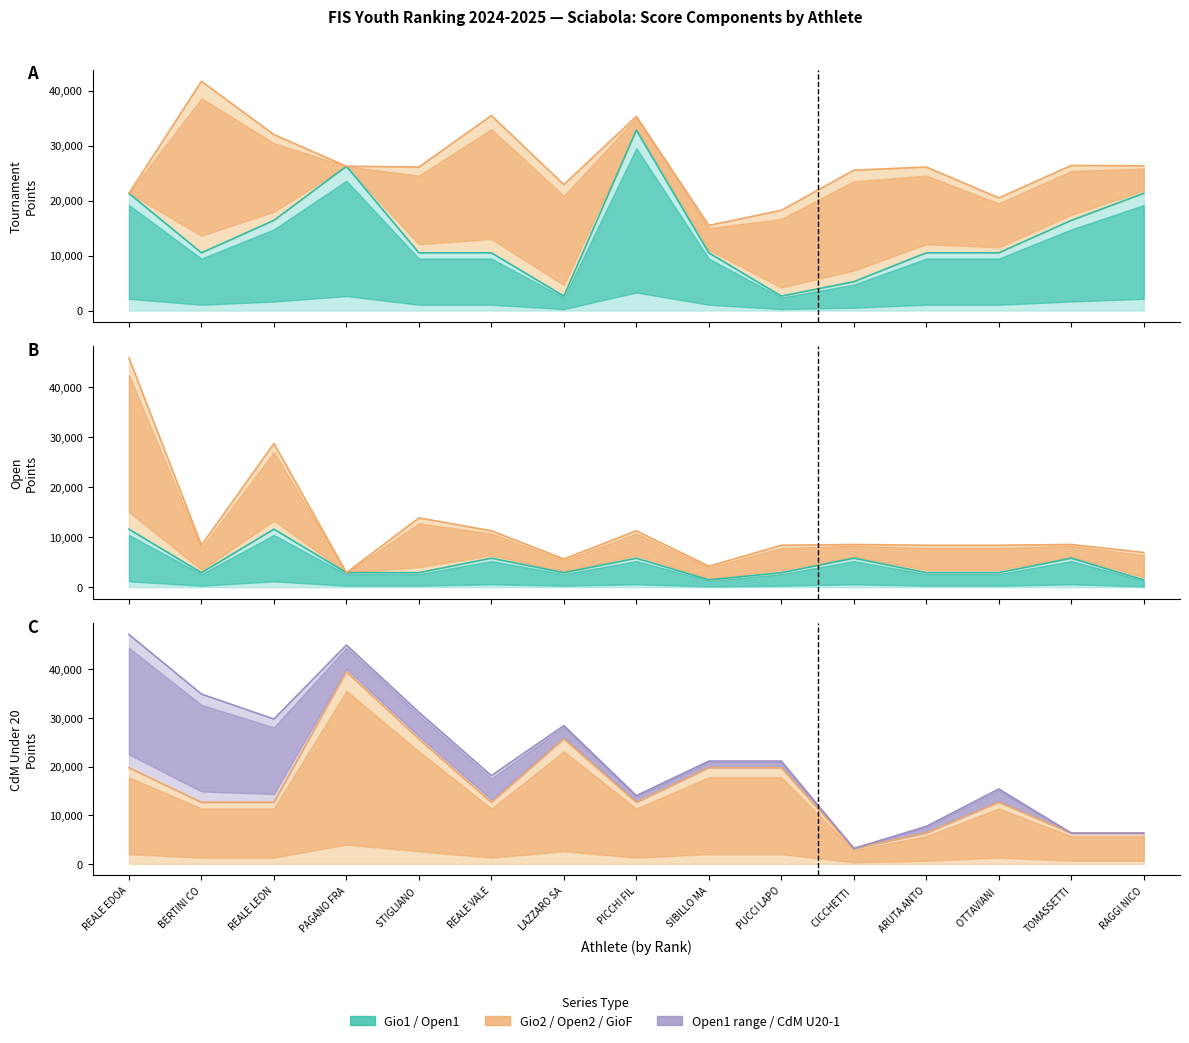

What is the label of the 9th point from the right?

LAZZARO SA